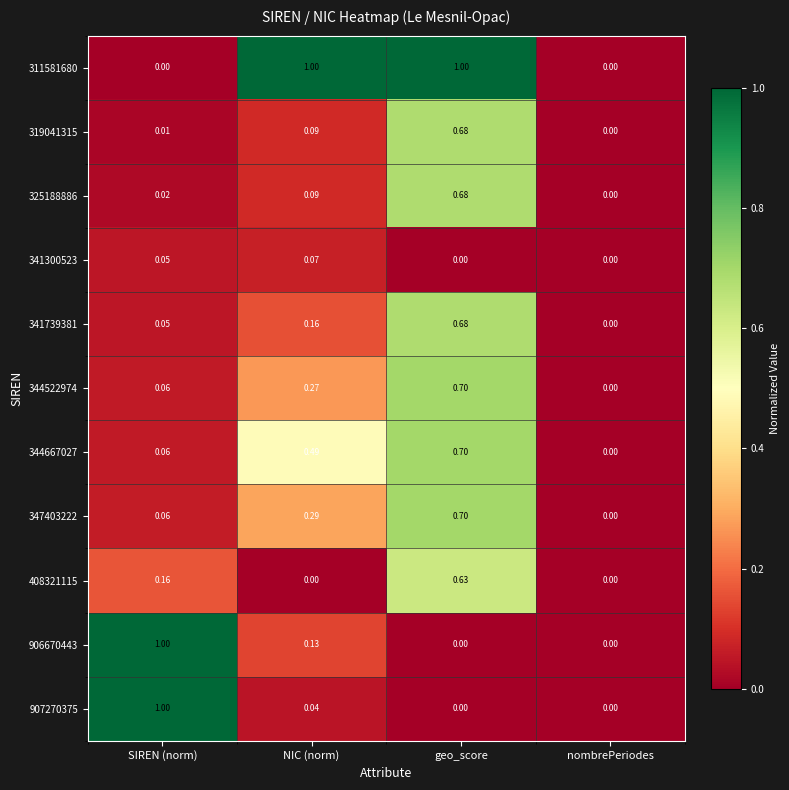

Is the value of 311581680 at nombrePeriodes greater than the value of 319041315 at NIC (norm)?

No